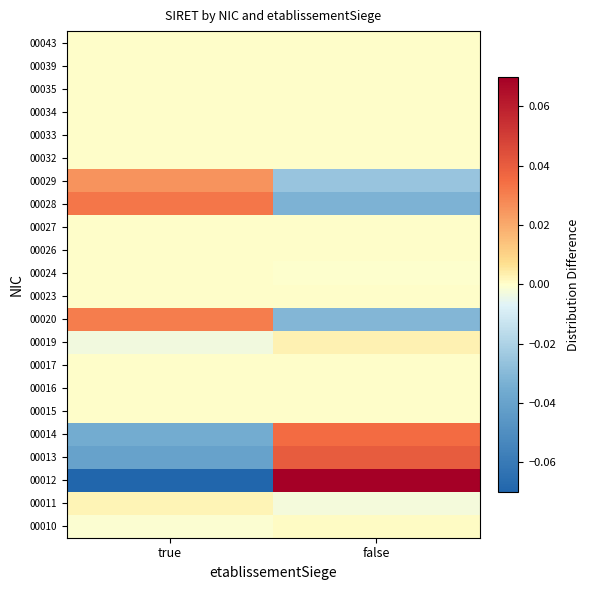

Count the number of data series in this chart.

22